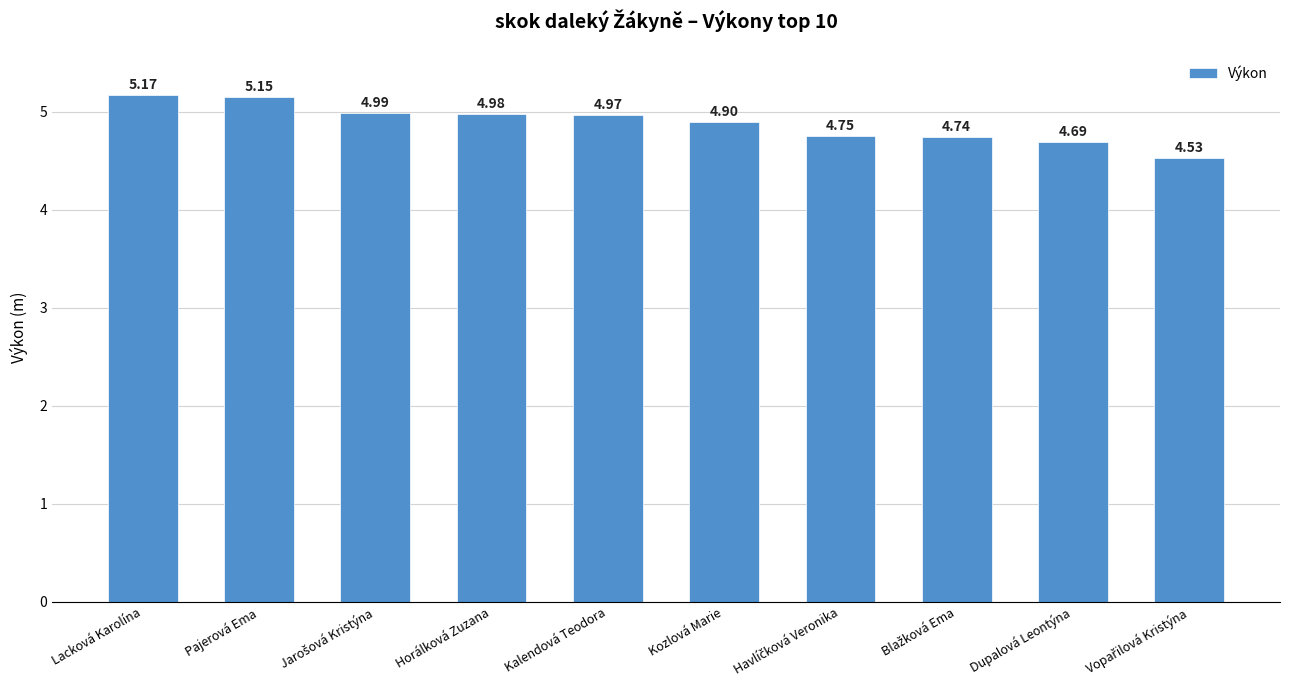

What is the label of the 7th bar from the right?

Horálková Zuzana